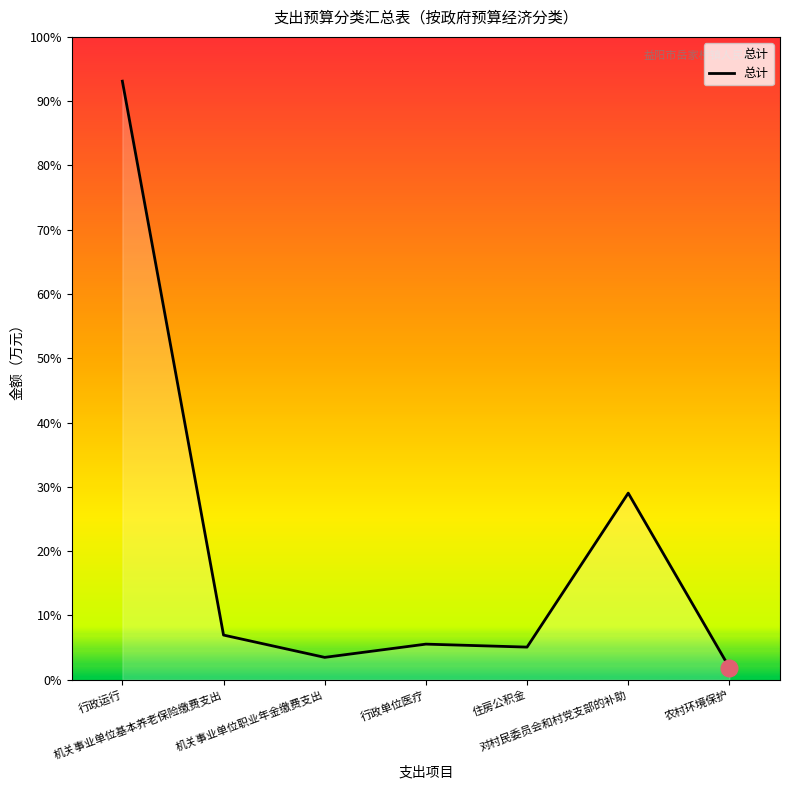

At which label does the data first exceed 55?

行政运行